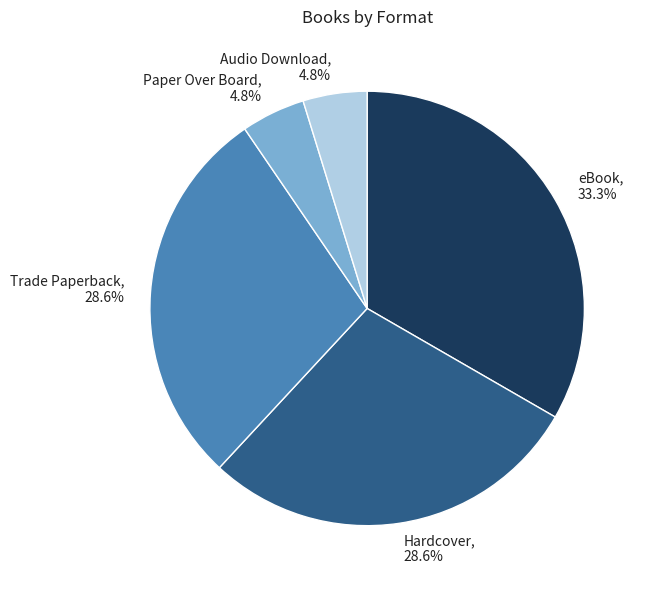

The Hardcover slice represents 21% of the pie. True or false?

False